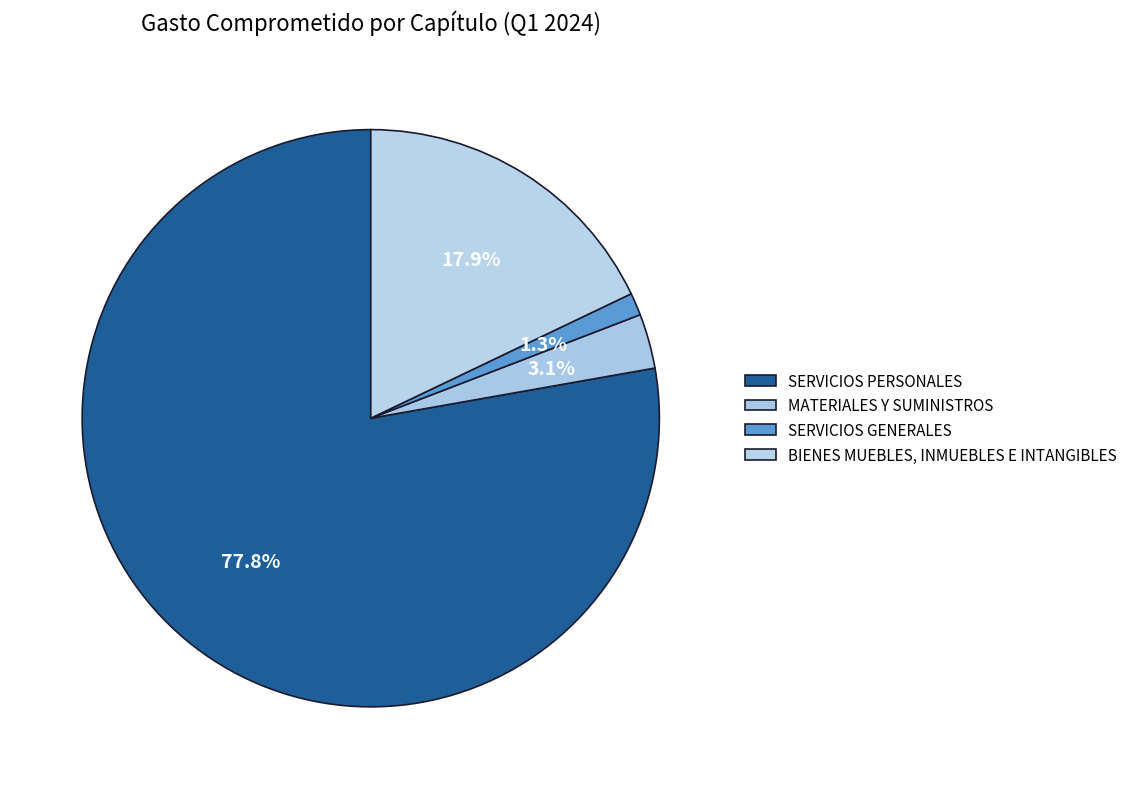

How many segments does this pie chart have?

4